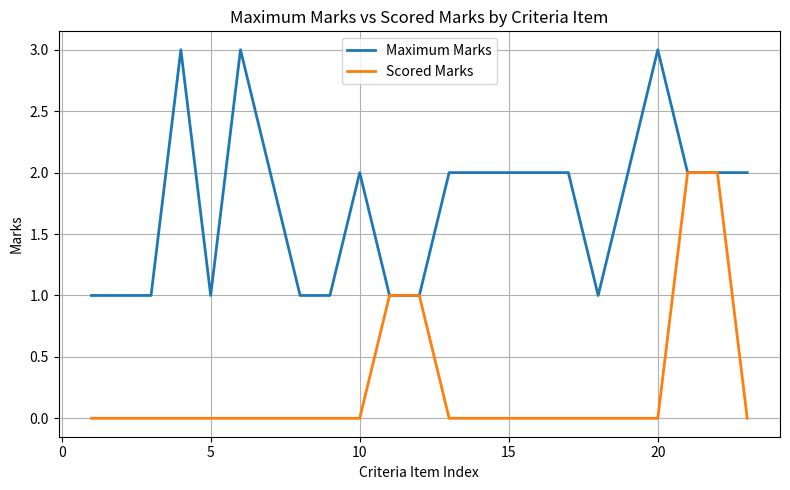

What is the difference between the second highest and second lowest values in the Maximum Marks series?

2